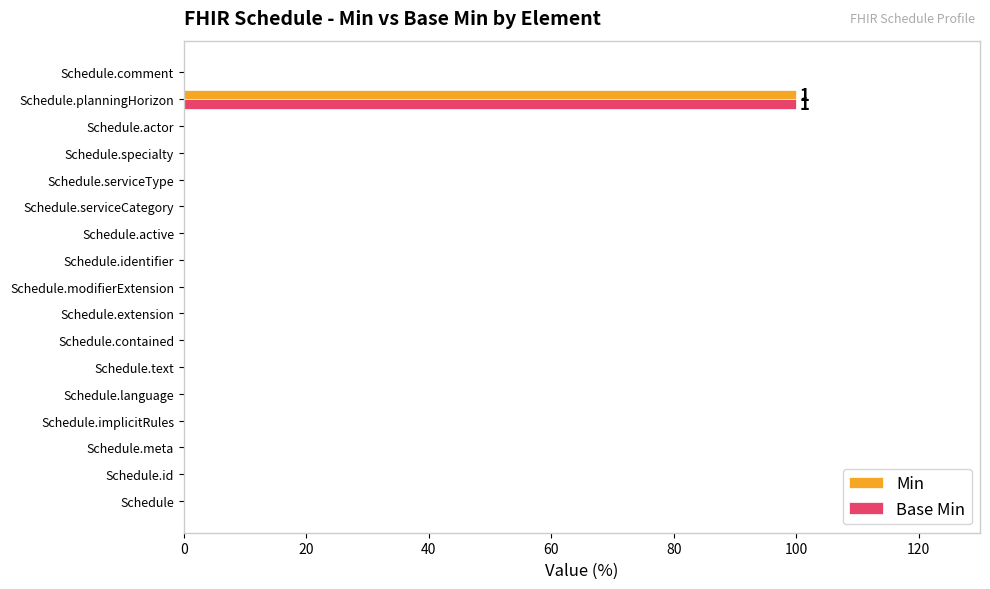

What is the sum of all Base Min values?

100